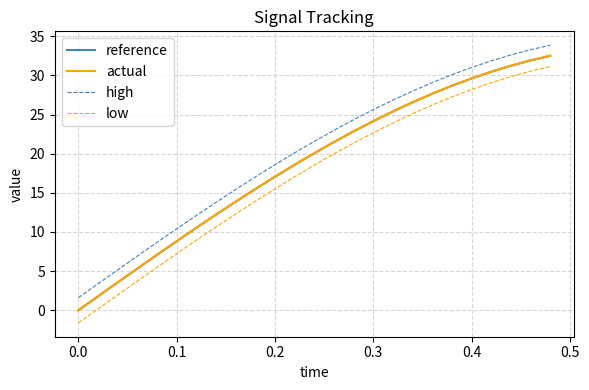

What is the maximum value for low?

31.1